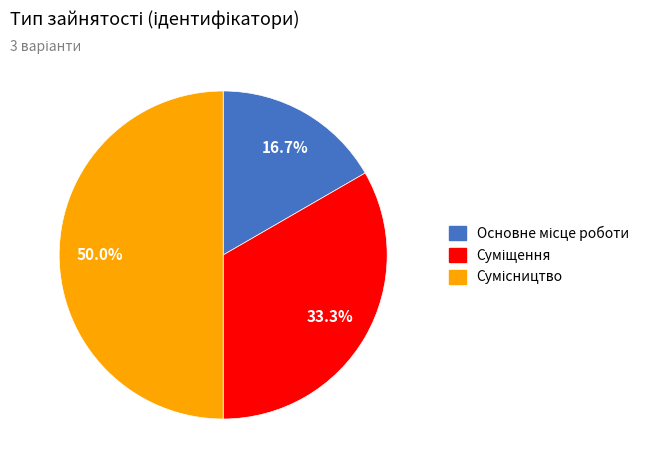

Which slice is the smallest?

Основне місце роботи